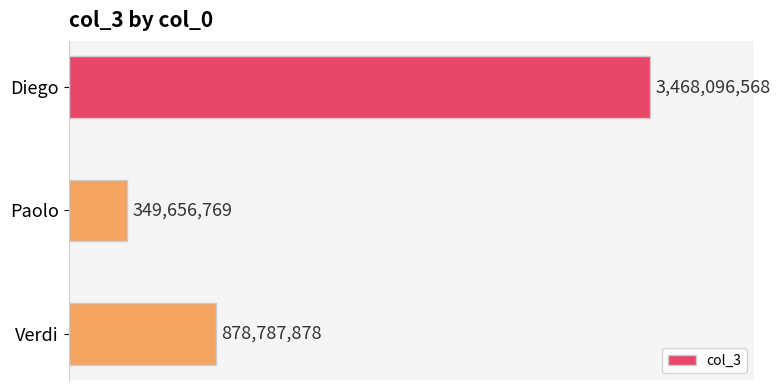

What is the difference between the maximum and second lowest values?

2589308690